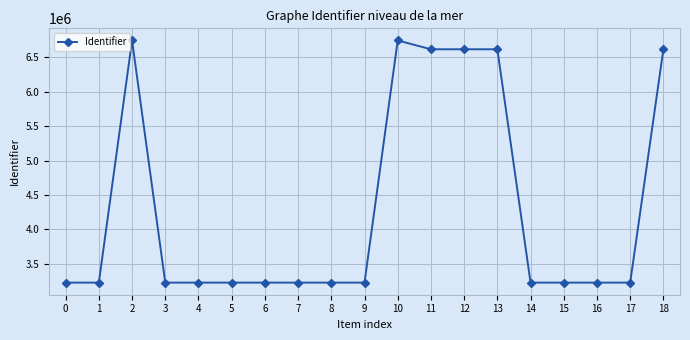

How many data points are less than 3226990?

9